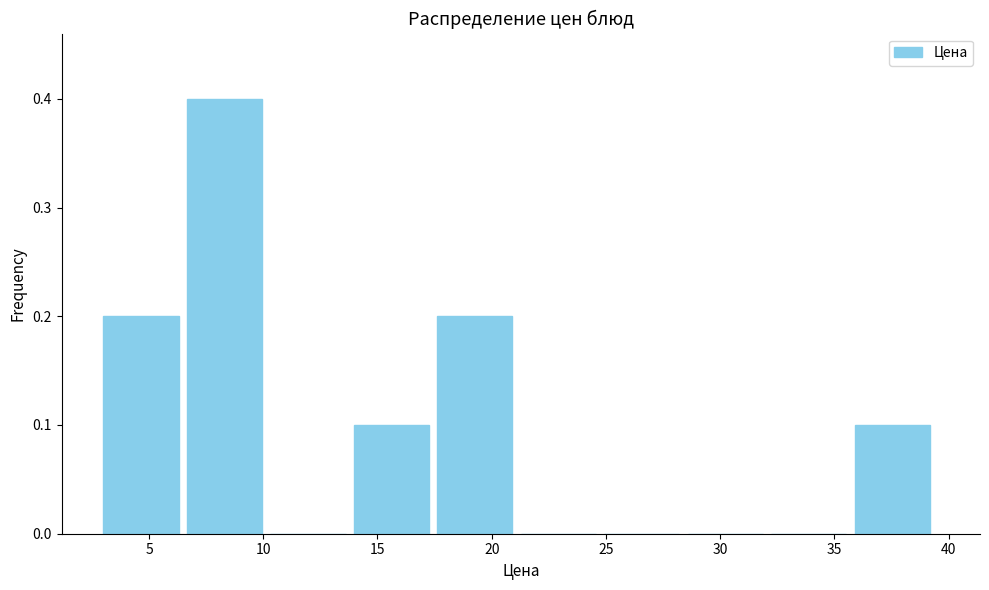

What is the height of the bar covering 36.0 to 39.5 on the x-axis? Neither the bar edges nor the heights are printed on the chart, so give them approximately, as read against the axes.

0.1